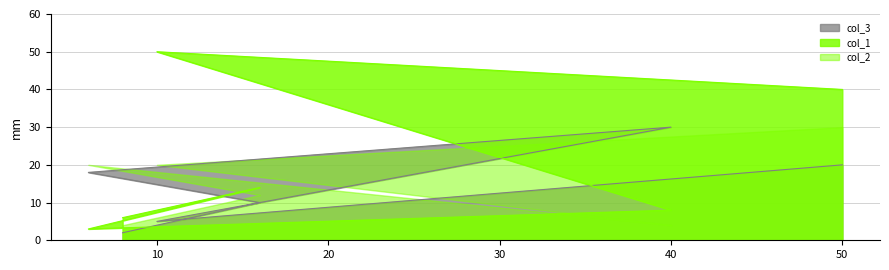

At which category is the sum across all series the highest?

50